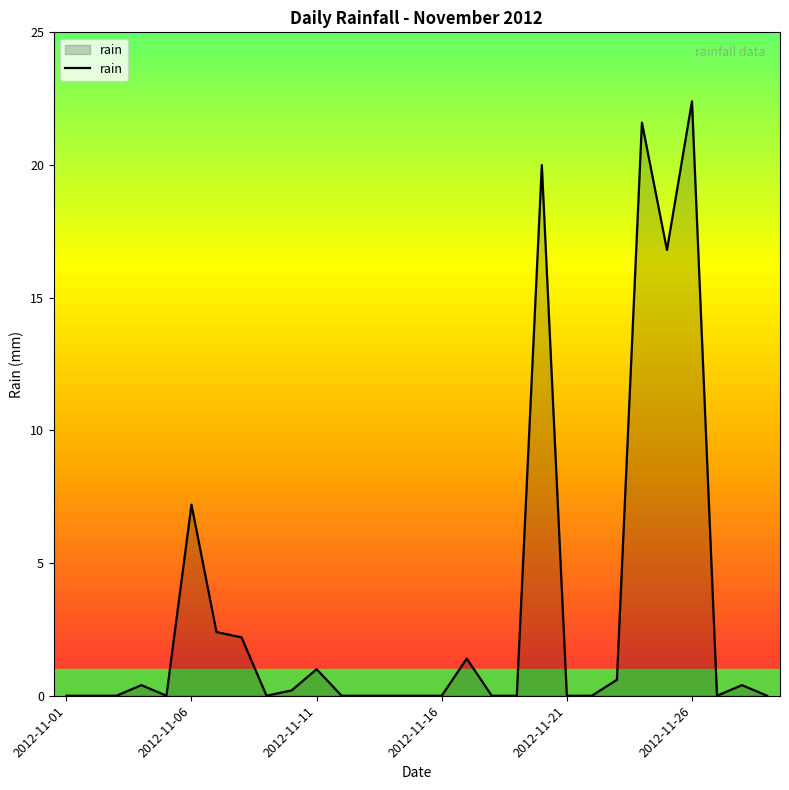

What is the average value?

3.3